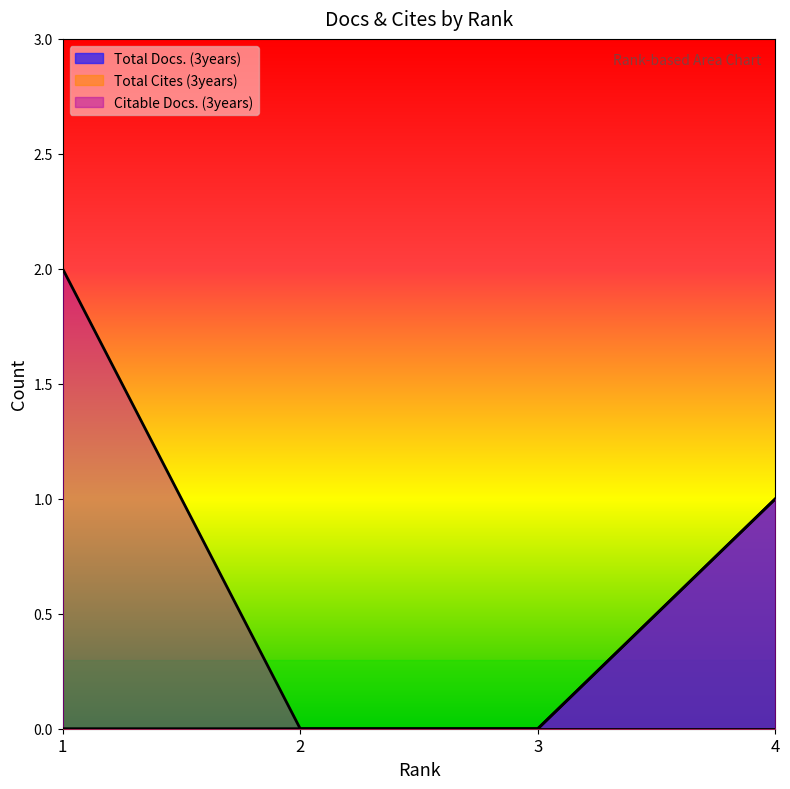

Reading left to right, list all the values displayed in this chart.

Total Docs. (3years): 1=0	2=0	3=0	4=1
Citable Docs. (3years): 1=2	2=0	3=0	4=1